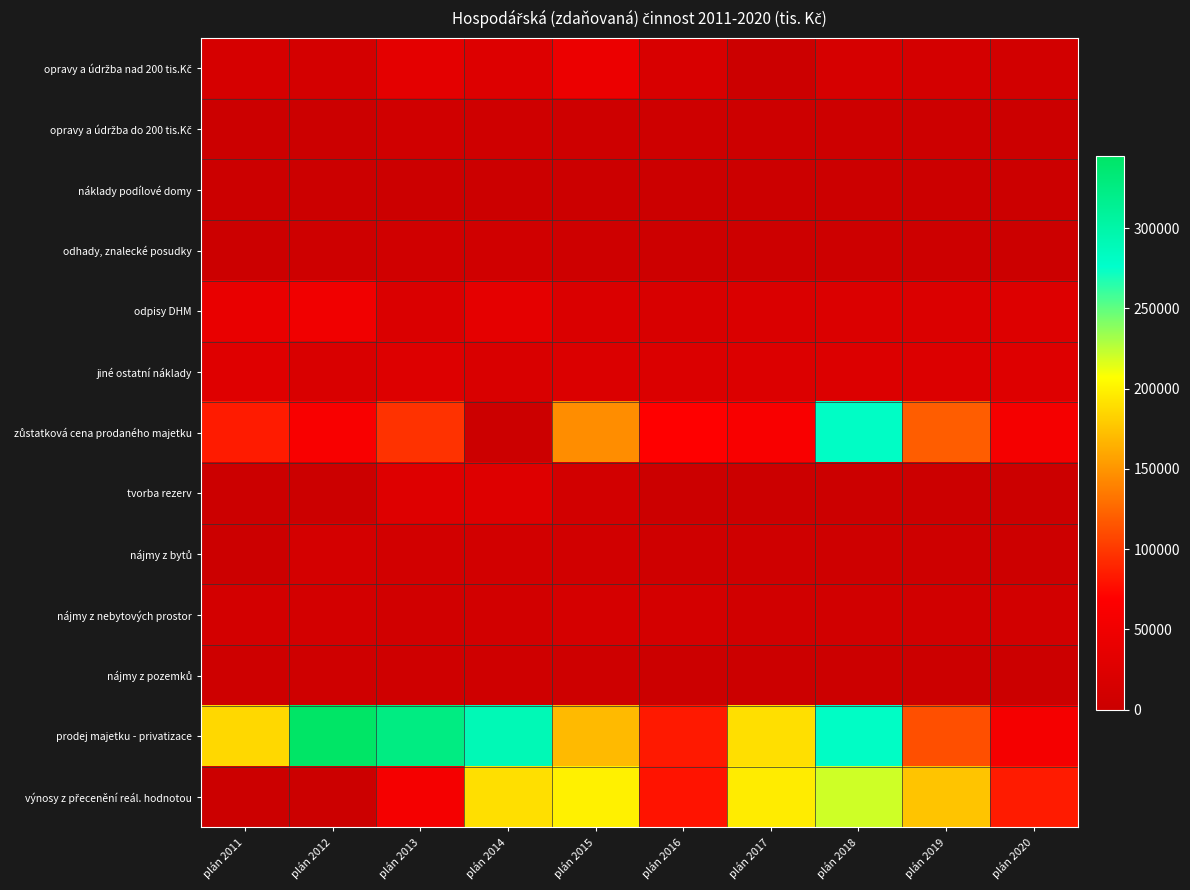

At which category does the chart reach its peak across all series?

plán 2012